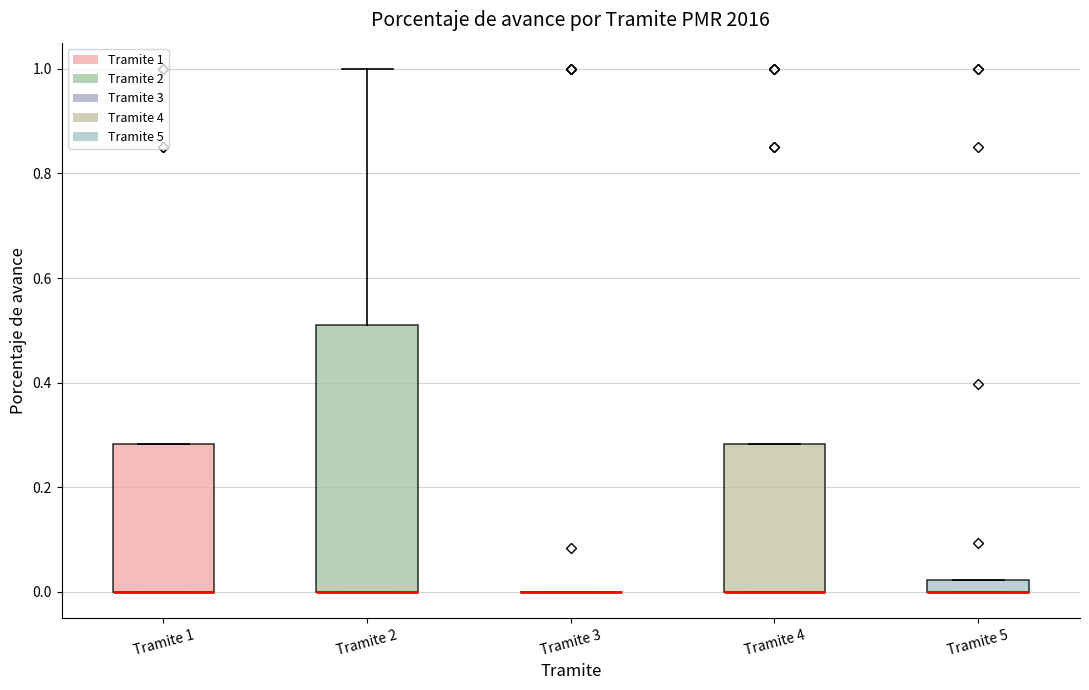

Which box is the tallest, from its lower edge to its upper edge?

Tramite 2